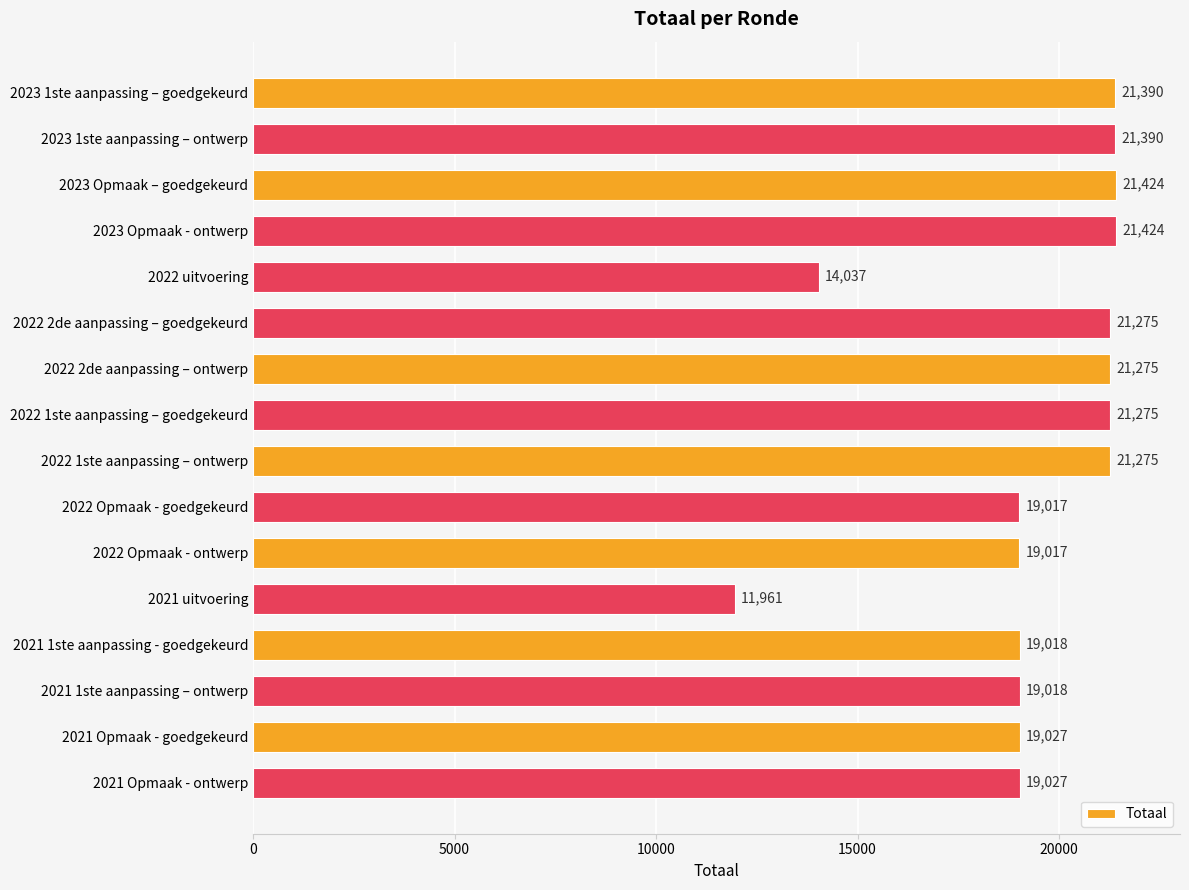

What is the difference between the maximum and second lowest values?

7387